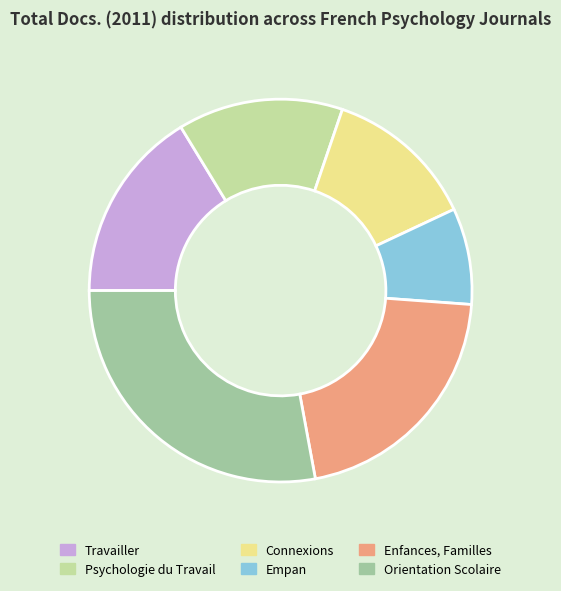

Rank the categories by value from highest to lowest.

Orientation Scolaire, Enfances, Familles, Travailler, Psychologie du Travail, Connexions, Empan